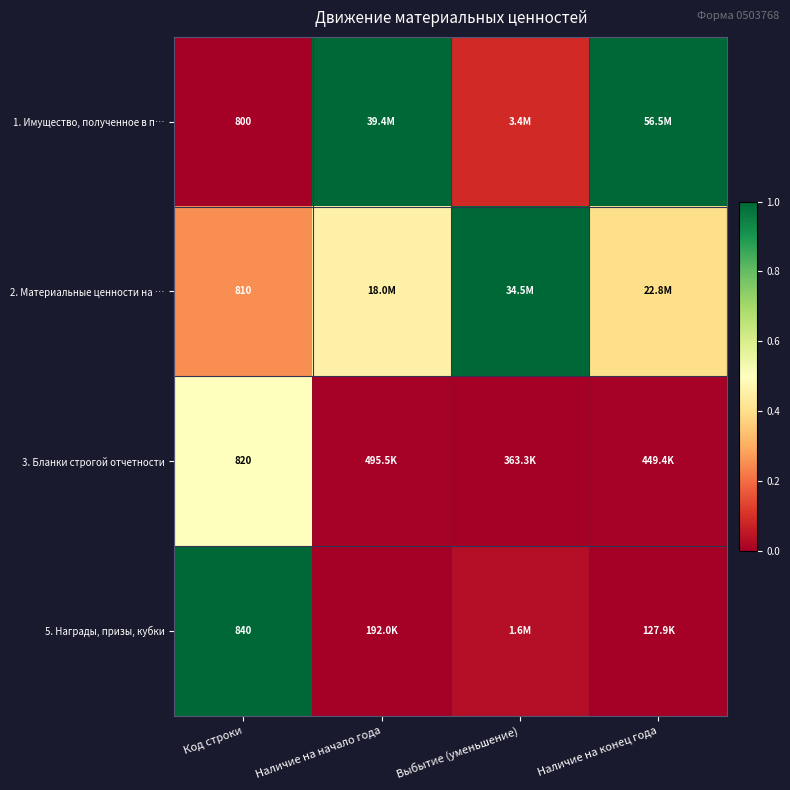

Between Наличие на конец года and Код строки, which is larger?

Наличие на конец года